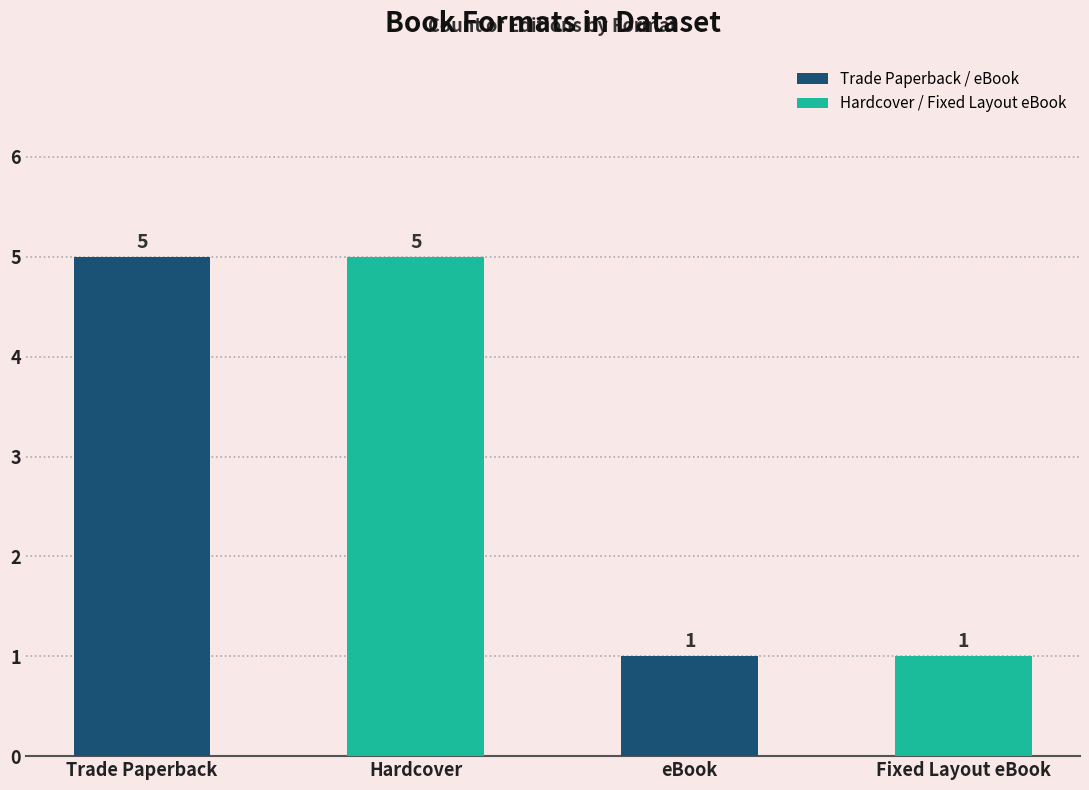

What is the approximate value at eBook?

1